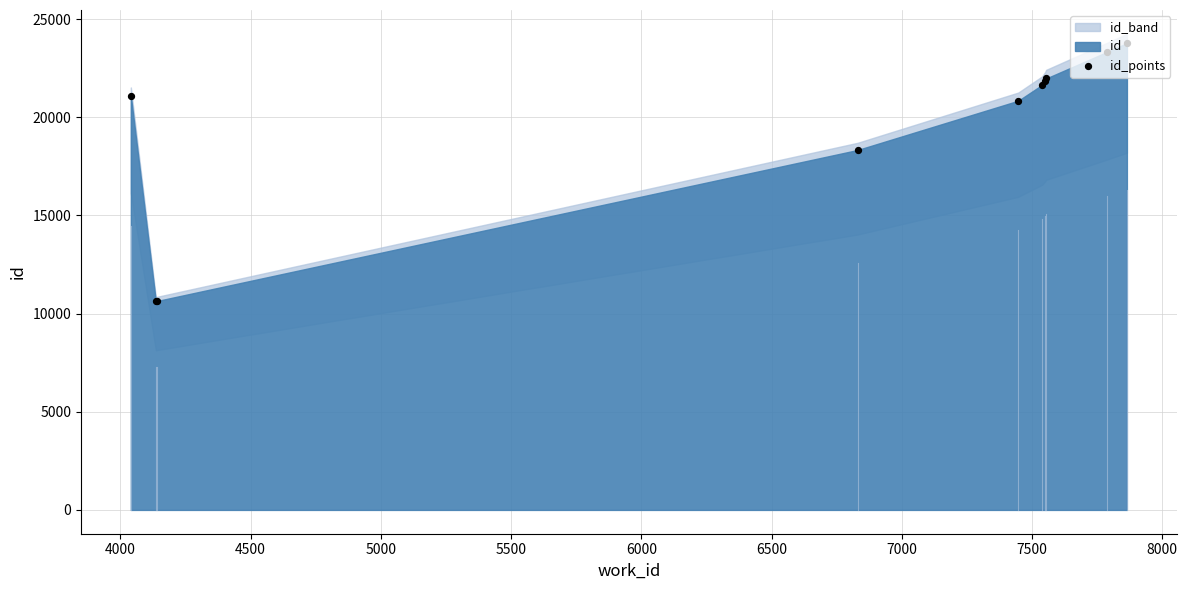

What is the change in value from 5000 to 8000?

+5444